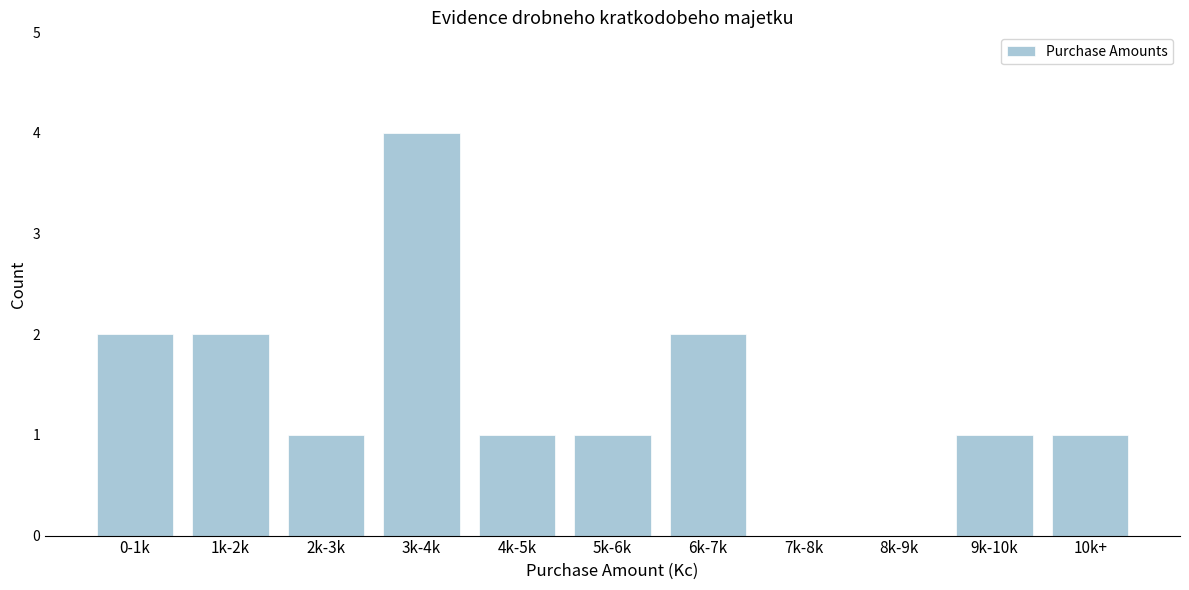

Reading right to left, transcribe all the data shown in this chart.

10k+=1	9k-10k=1	8k-9k=0	7k-8k=0	6k-7k=2	5k-6k=1	4k-5k=1	3k-4k=4	2k-3k=1	1k-2k=2	0-1k=2